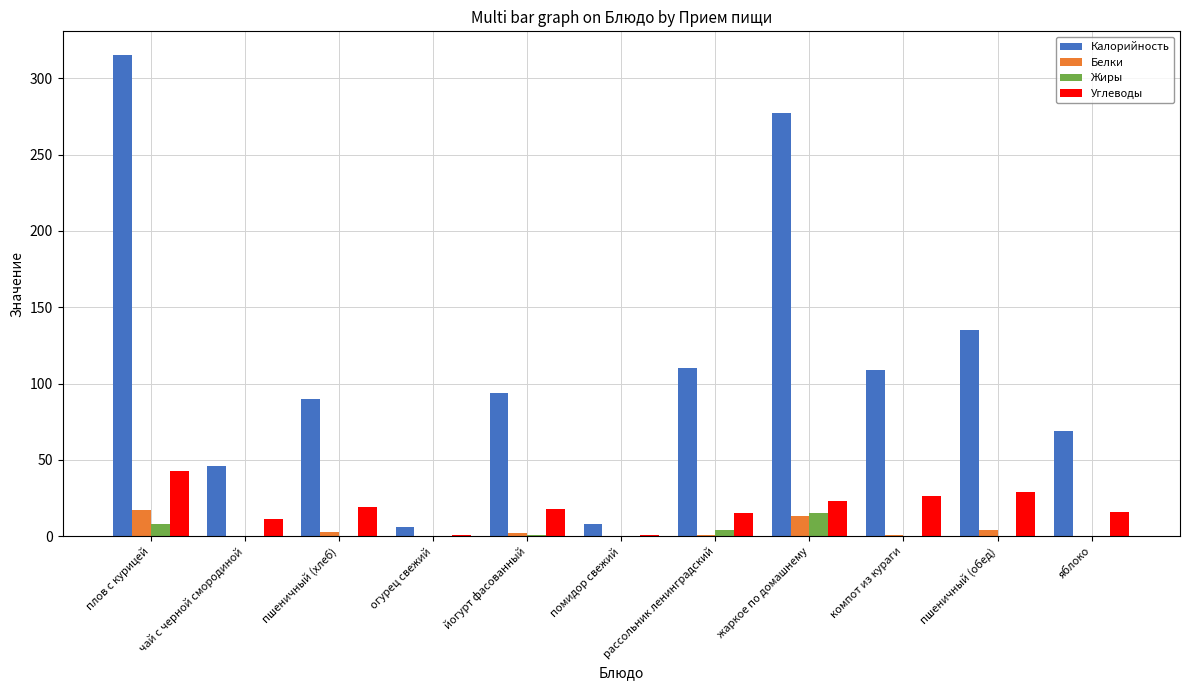

Which series has the largest total across all categories?

Калорийность